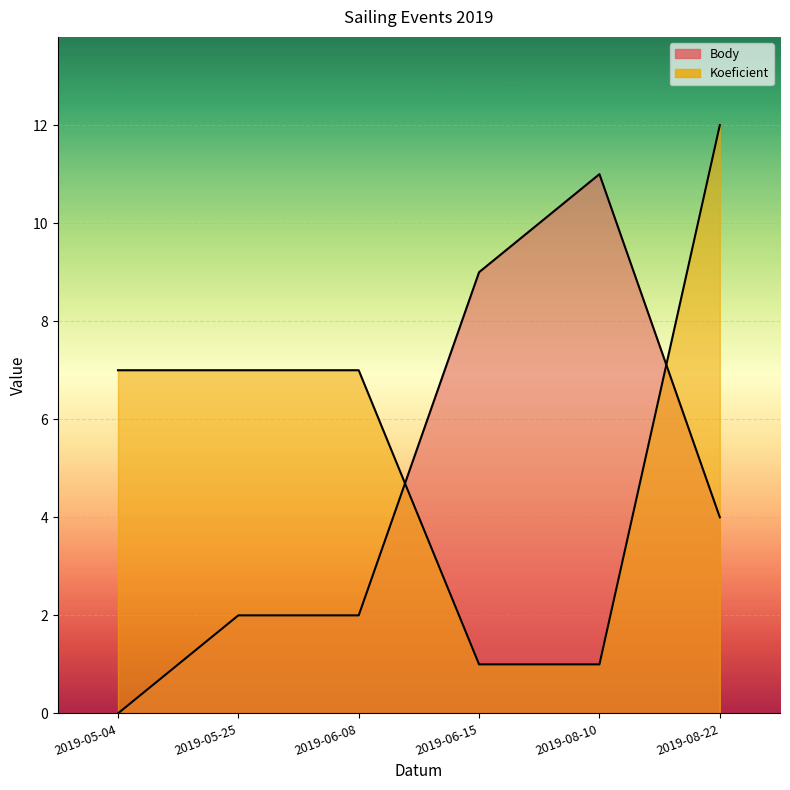

Between 2019-05-25 and 2019-08-22, which is larger?

2019-08-22